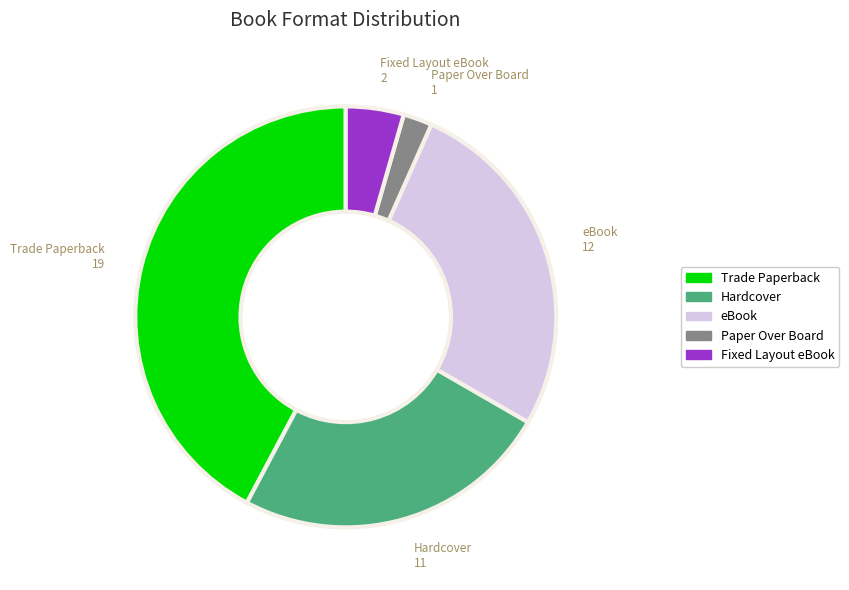

Rank the categories by value from highest to lowest.

Trade Paperback, eBook, Hardcover, Fixed Layout eBook, Paper Over Board